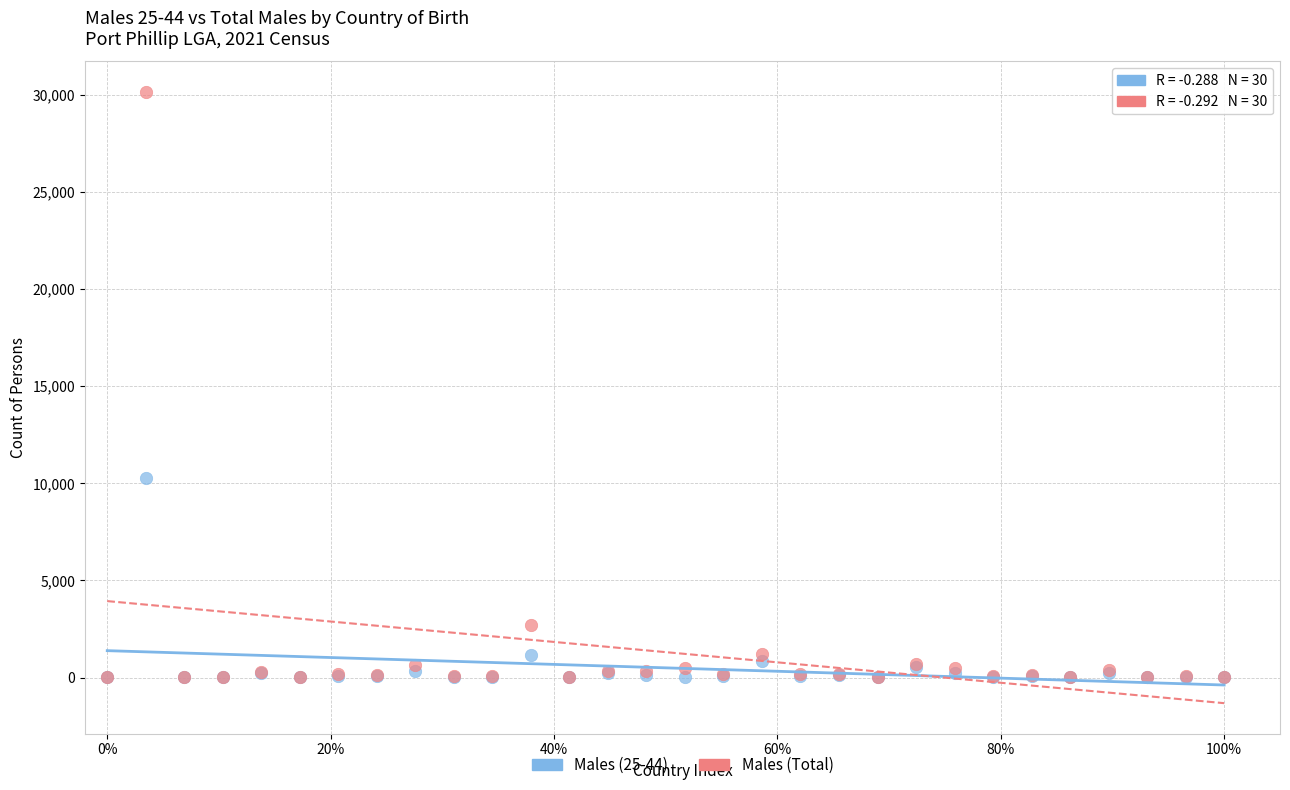

Across all series, what Y value is closest to 15078?

10278